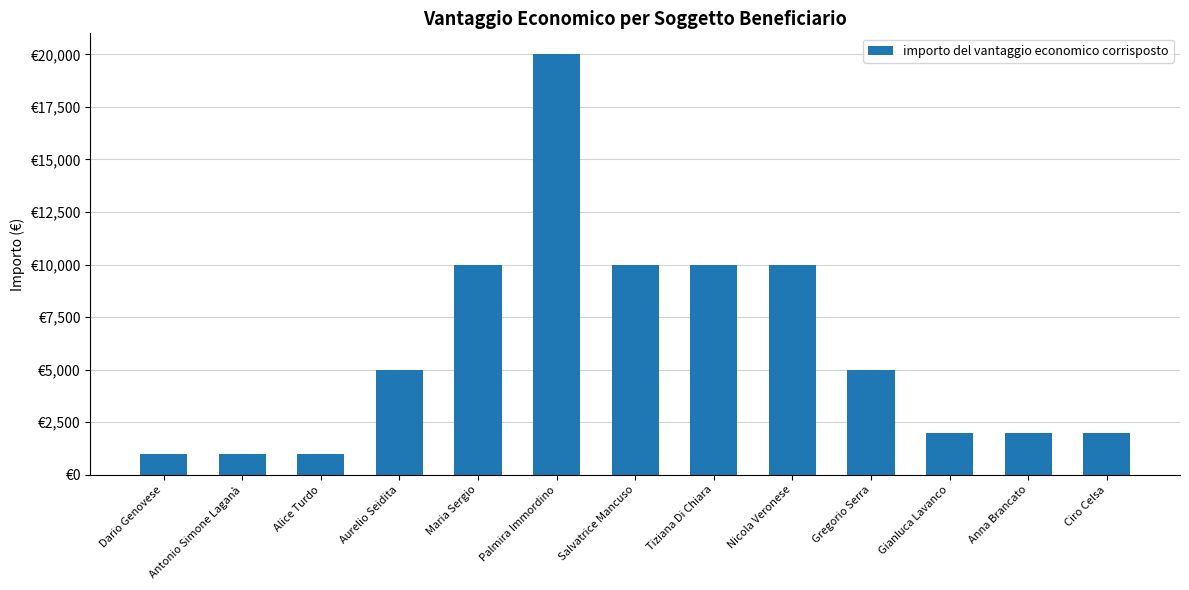

The chart shows a value of 28566 at Palmira Immordino. True or false?

False